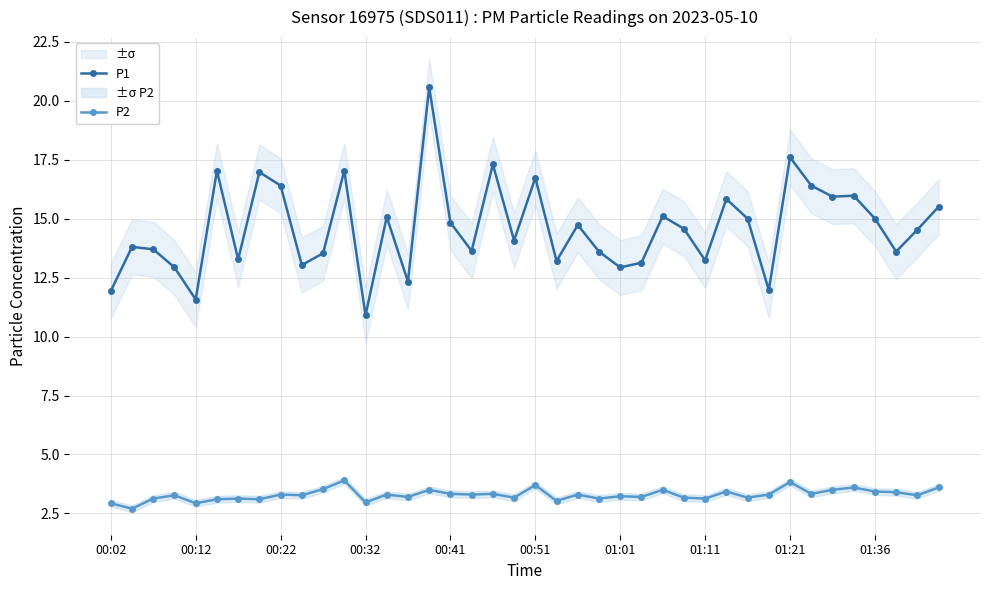

Reading left to right, extract all data points from this chart.

P1: 11.9	13.8	13.7	12.9	11.6	17.0	13.3	17.0	16.4	13.0	13.5	17.0	10.9	15.1	12.3	20.6	14.8	13.6	17.3	14.1	16.7	13.2	14.7	13.6	12.9	13.1	15.1	14.6	13.2	15.8	15.0	12.0	17.6	16.4	15.9	16.0	15.0	13.6	14.5	15.5
P2: 2.9	2.7	3.1	3.3	2.9	3.1	3.1	3.1	3.3	3.3	3.5	3.9	3.0	3.3	3.2	3.5	3.3	3.3	3.3	3.2	3.7	3.0	3.3	3.1	3.2	3.2	3.5	3.2	3.1	3.4	3.2	3.3	3.8	3.3	3.5	3.6	3.4	3.4	3.3	3.6